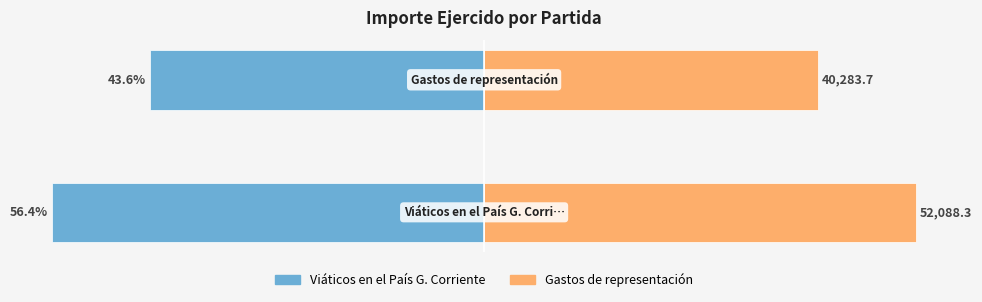

Is it true that Gastos de representación equals 19.3 at 0?

False